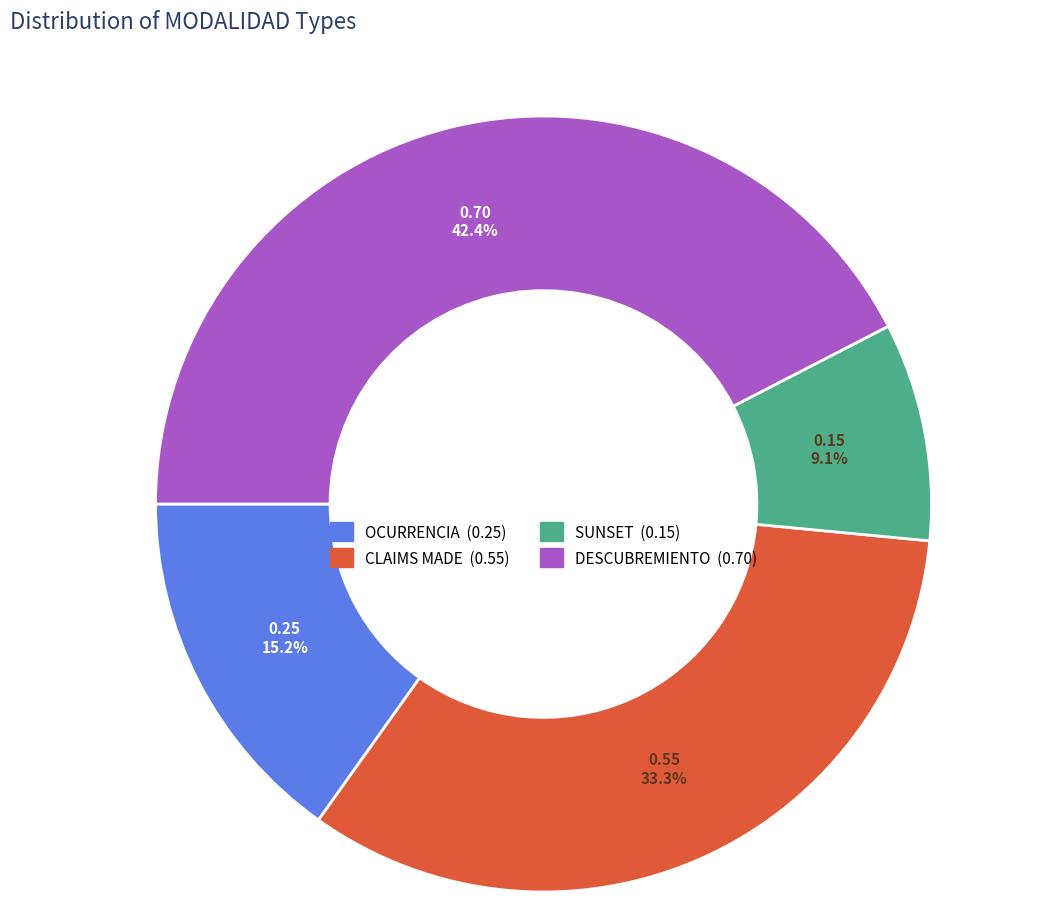

Is the sum of DESCUBREMIENTO and CLAIMS MADE greater than half?

Yes